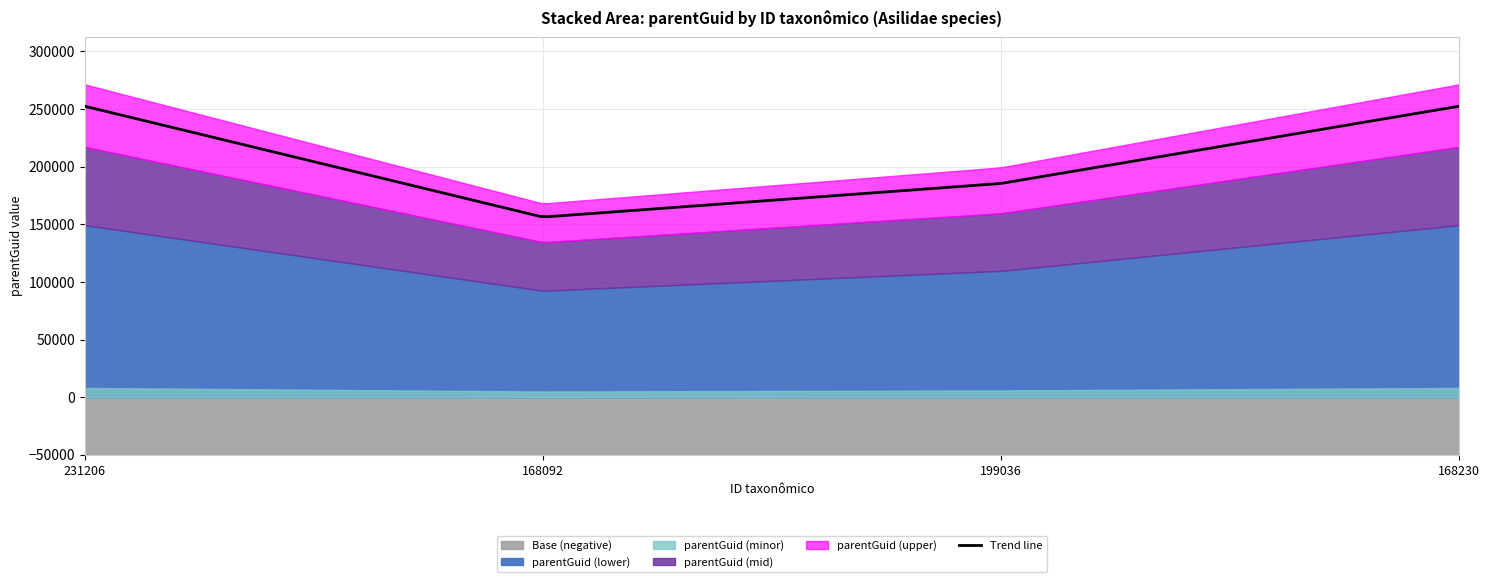

Reading right to left, what are all the values shown in this chart?

168230=271448	199036=199446	168092=168088	231206=271439